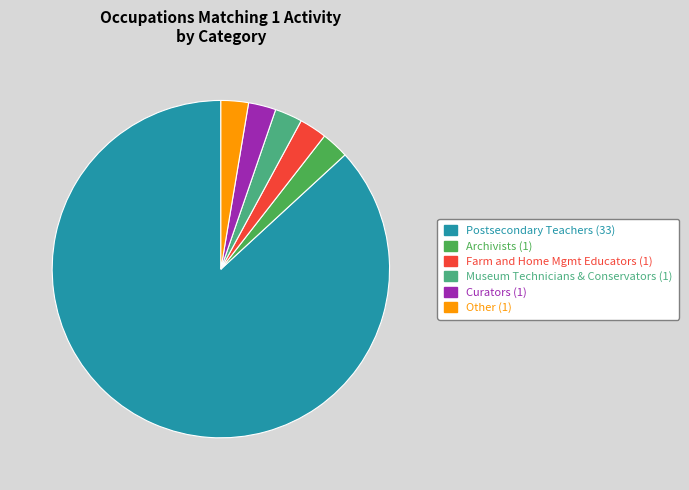

Is there a majority slice in this chart?

Yes